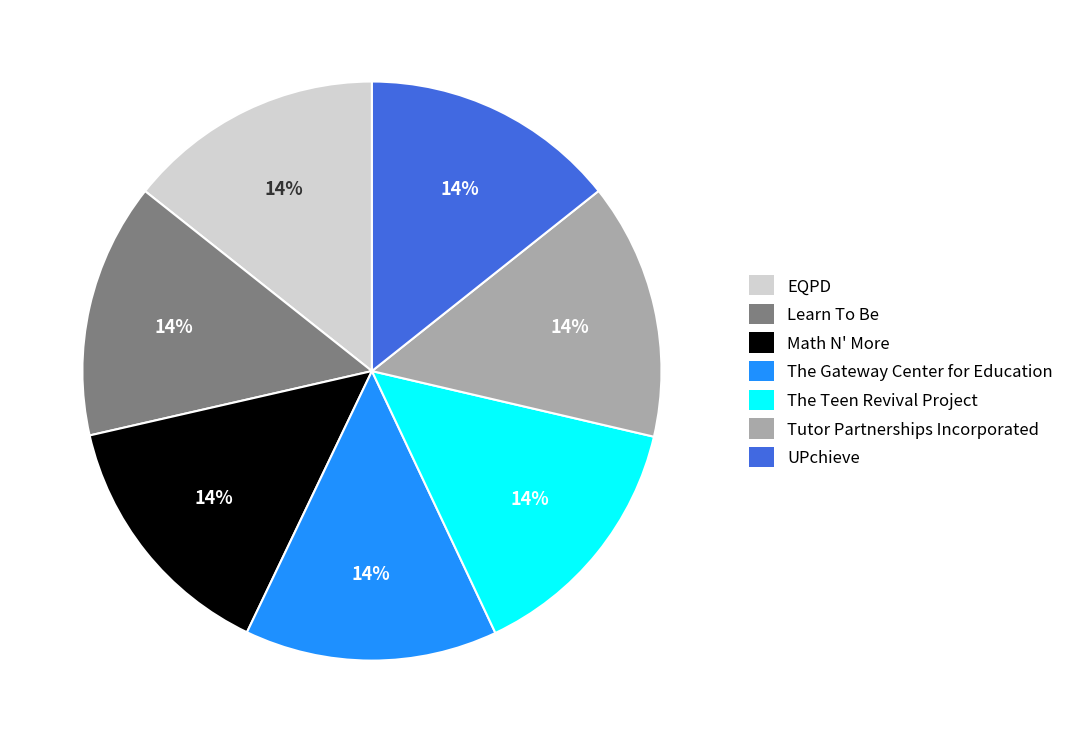

Is UPchieve the majority of the pie?

No